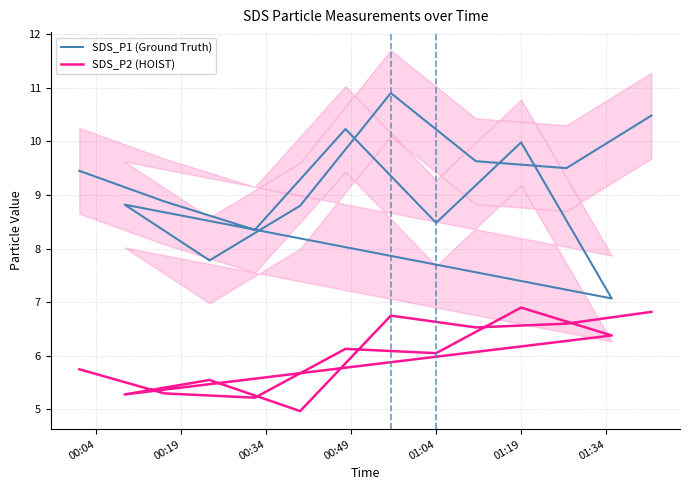

What is the spread (max minus min) of values at 00:34?

3.1